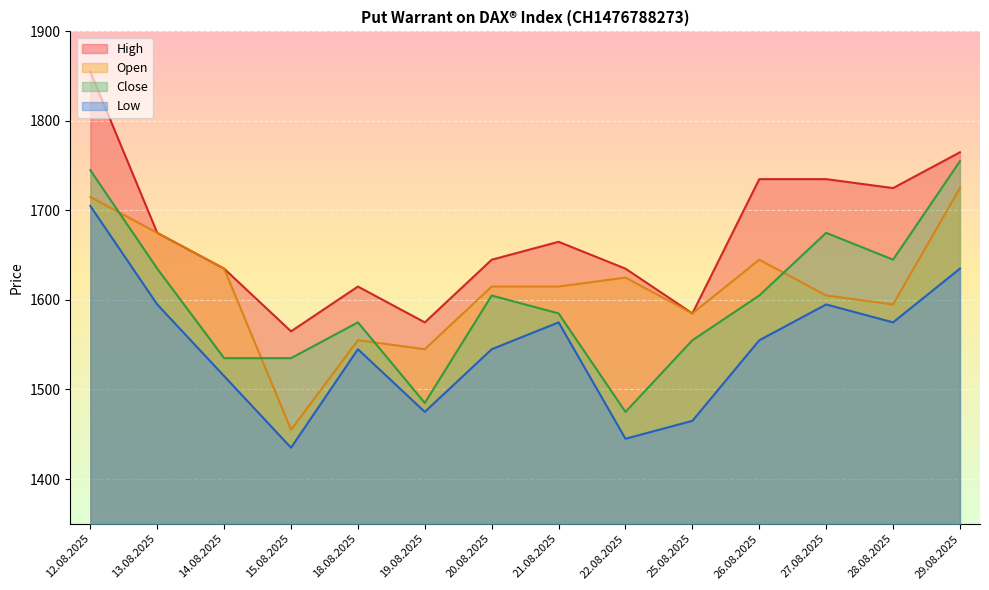

Which series has the largest total across all categories?

High